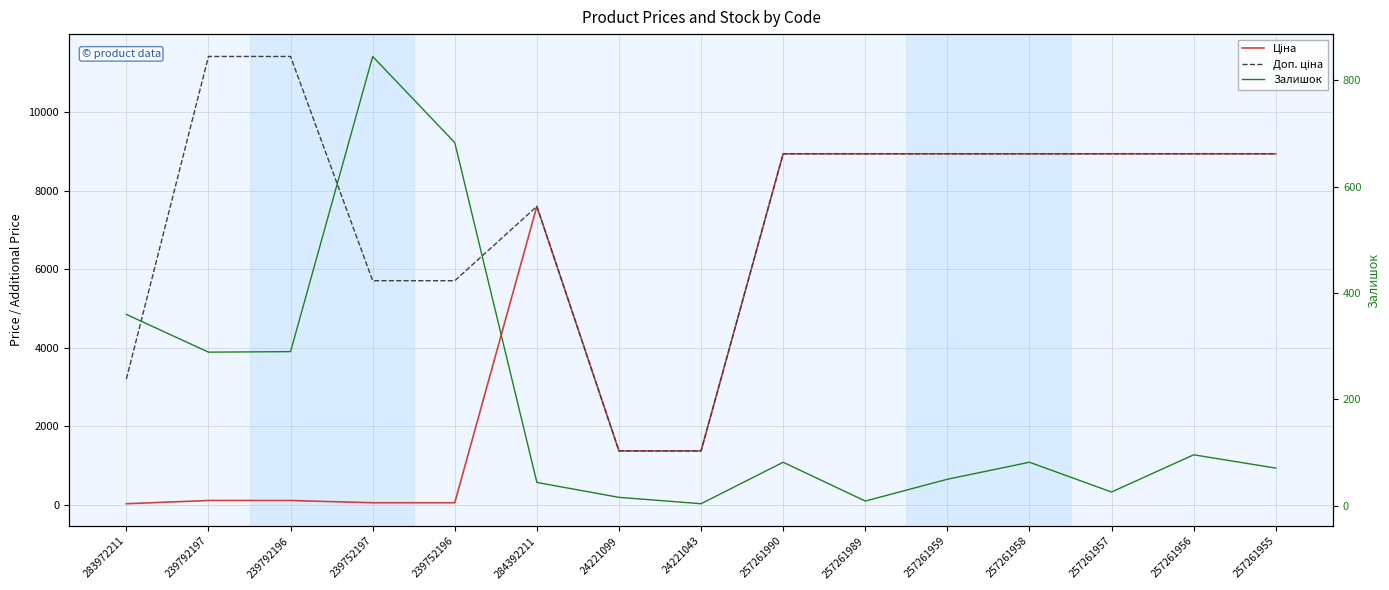

True or false: Доп. ціна has more than 2 interior local peaks.

False